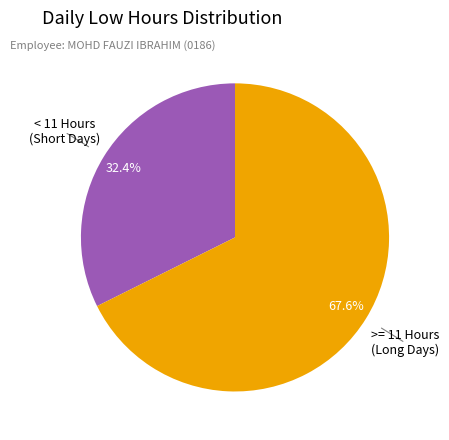

Is there any slice that represents more than half of the pie?

Yes